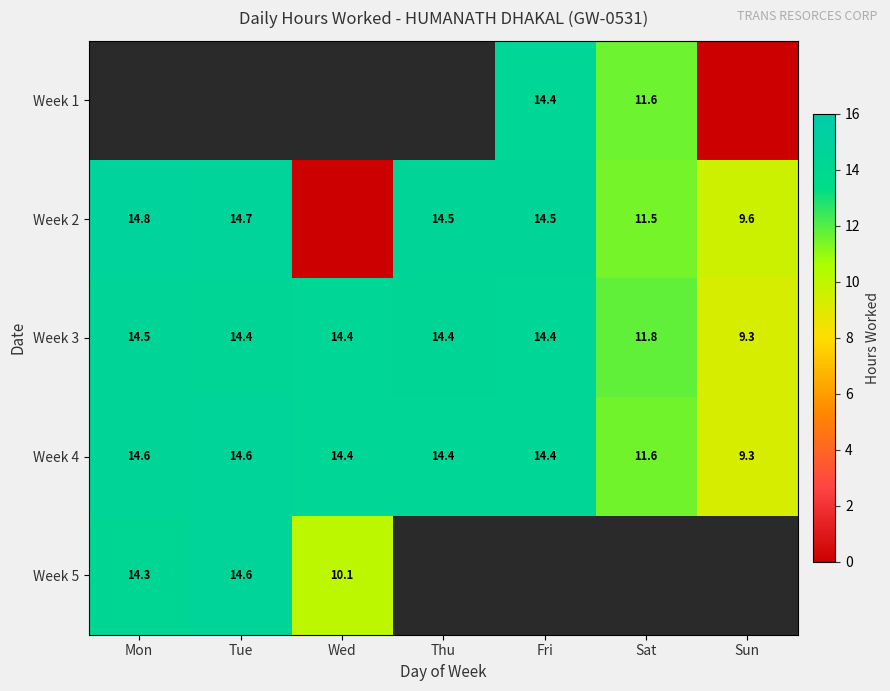

Where is Week 3 nearest to the value 11?

Sat